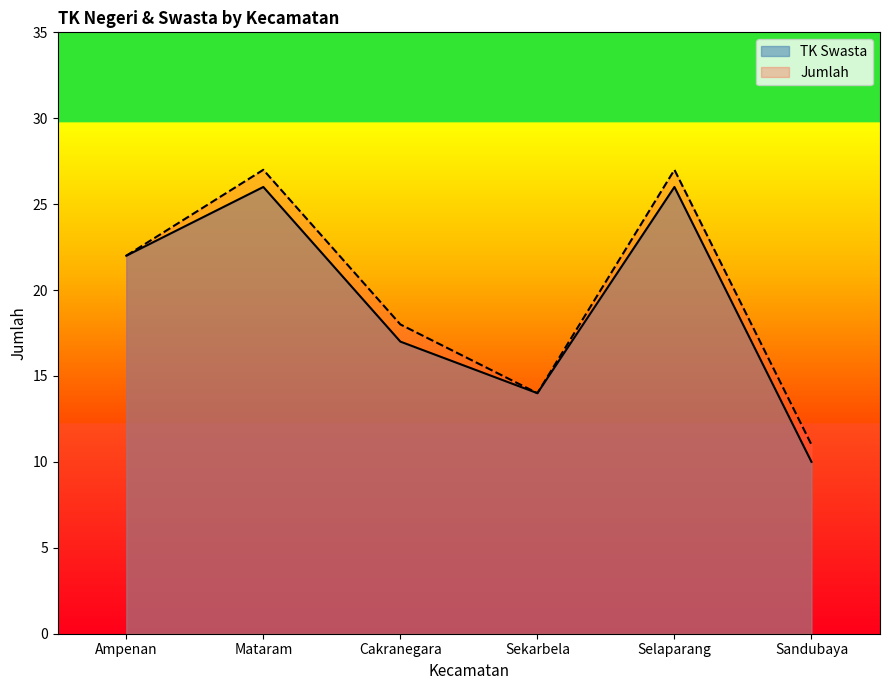

Reading left to right, what are all the values shown in this chart?

TK Swasta: 22	26	17	14	26	10
Jumlah: 22	27	18	14	27	11